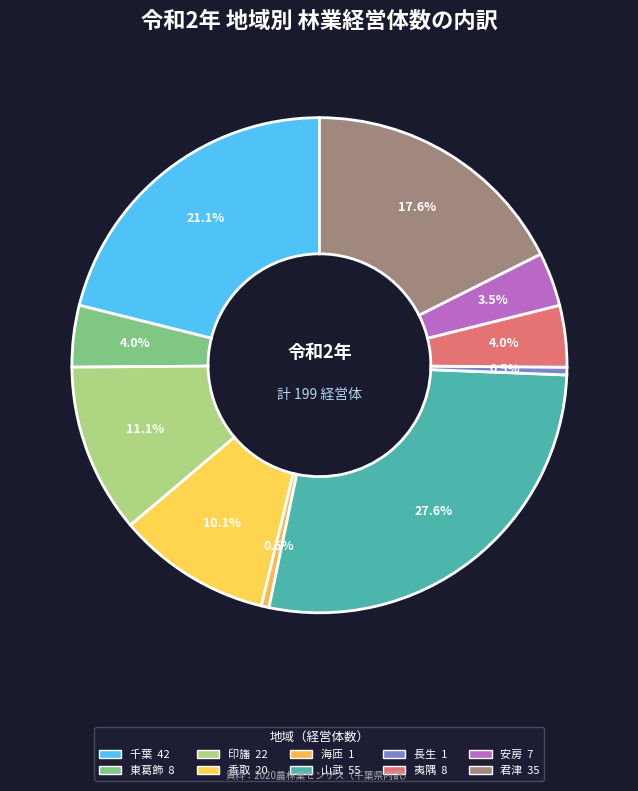

Which slice is the smallest?

海匝